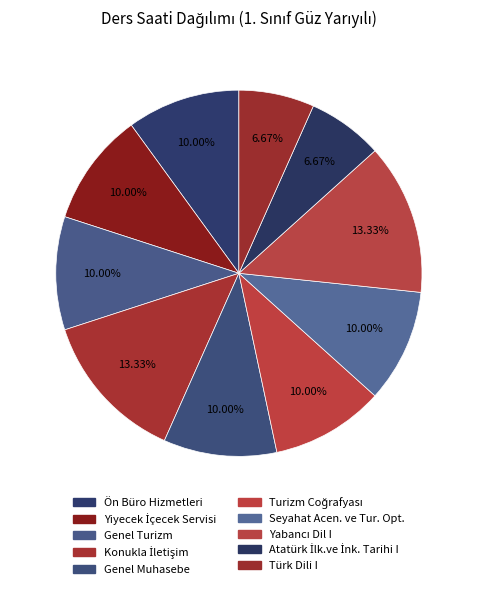

To the nearest percent, what portion does Türk Dili I represent?

7%